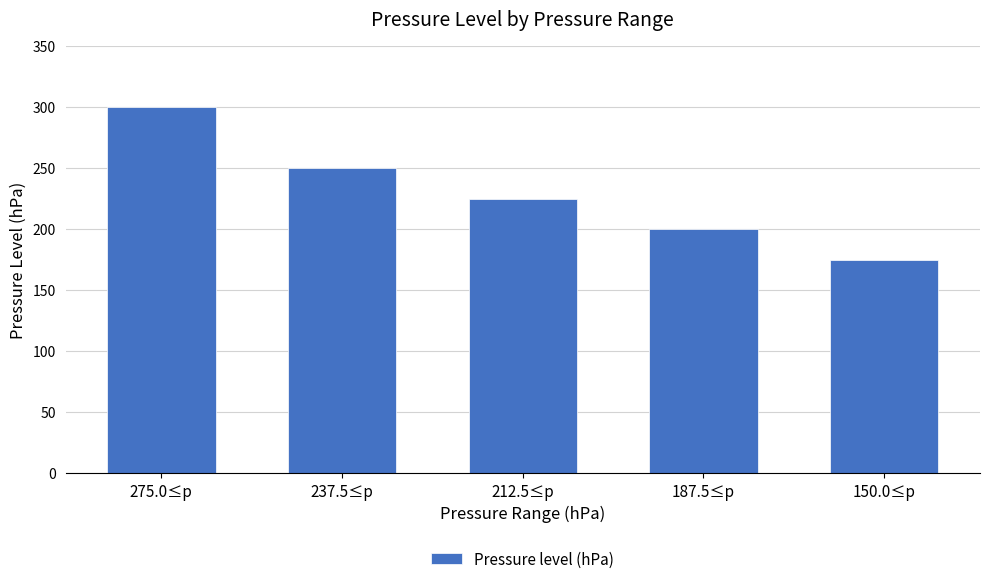

List the labels in order of value, smallest first.

150.0≤p, 187.5≤p, 212.5≤p, 237.5≤p, 275.0≤p